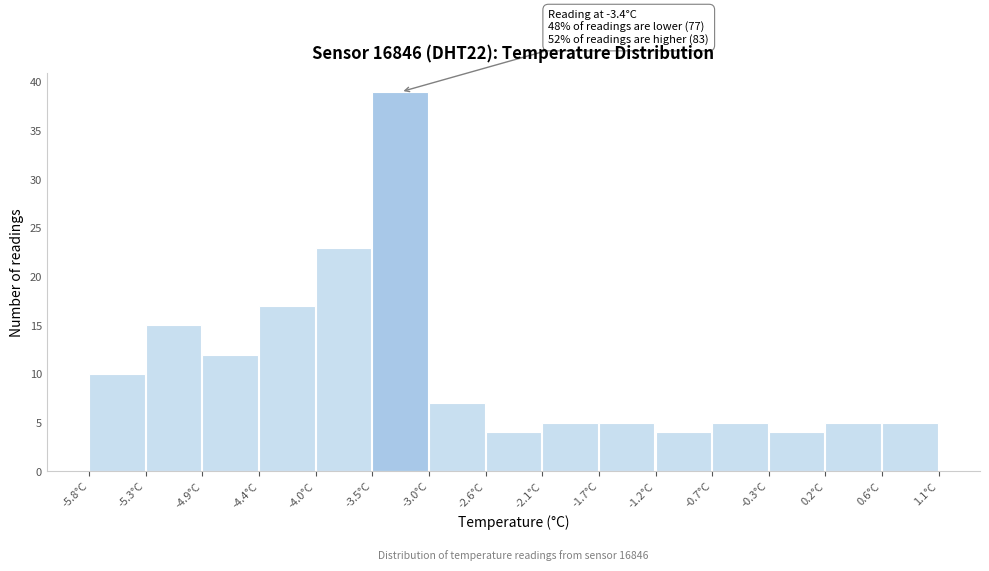

Which range on the x-axis has the tallest bar?

-3.50 to -3.04